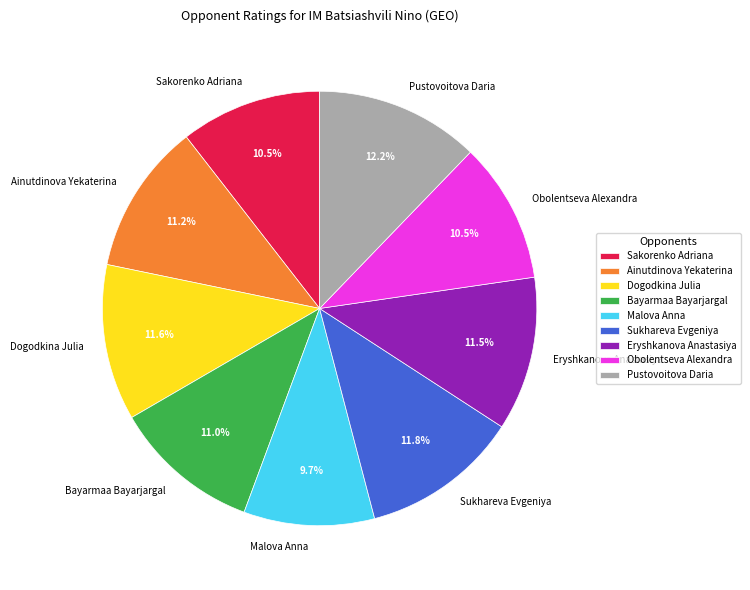

Which slice is the smallest?

Malova Anna